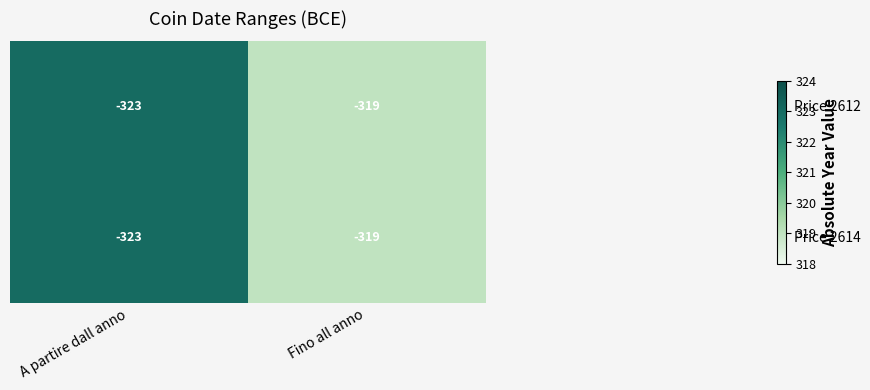

What is the total value across all series at Fino all anno?

-638